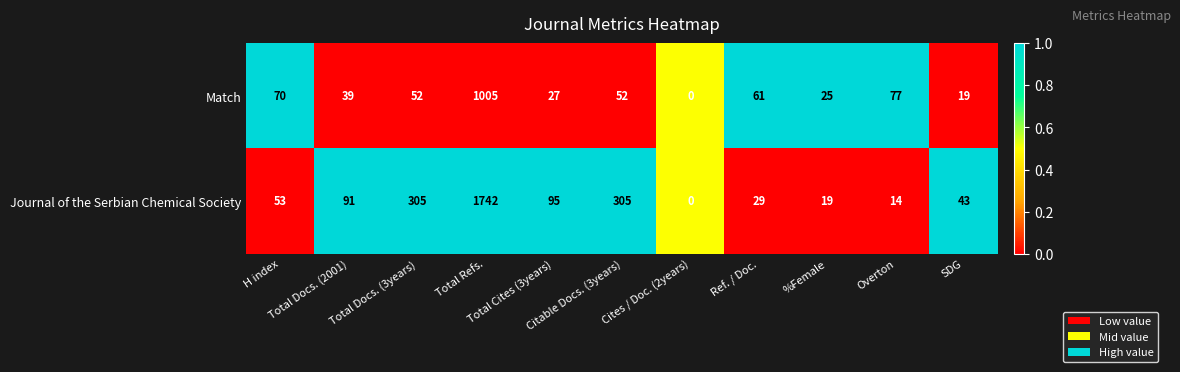

What is the sum of all Match values?

1427